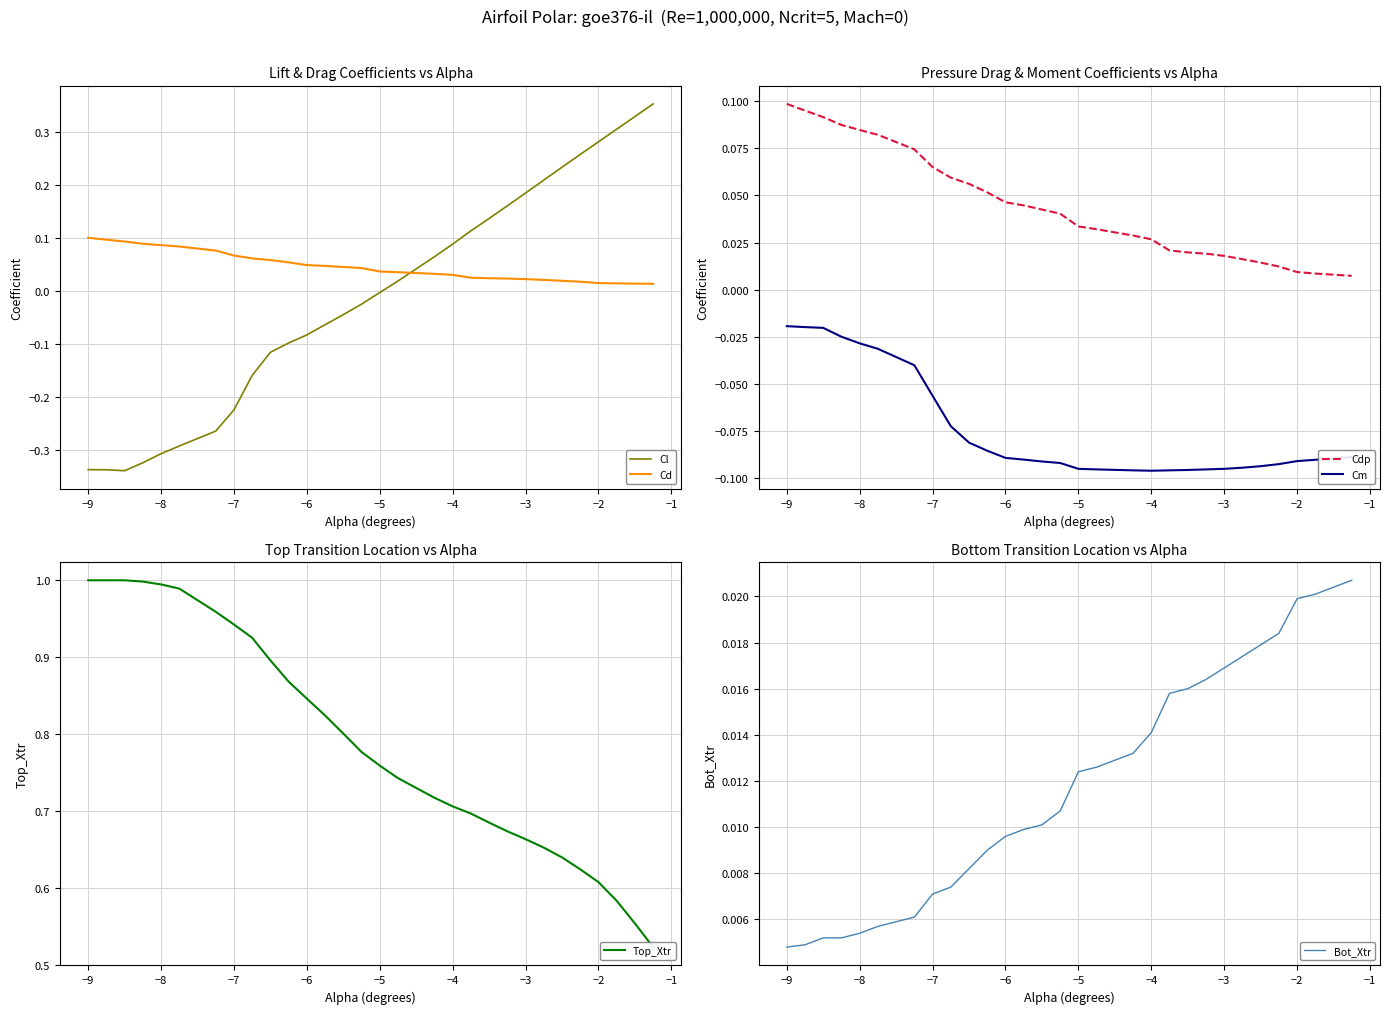

The value of Cdp at −9 is 0.2. True or false?

False